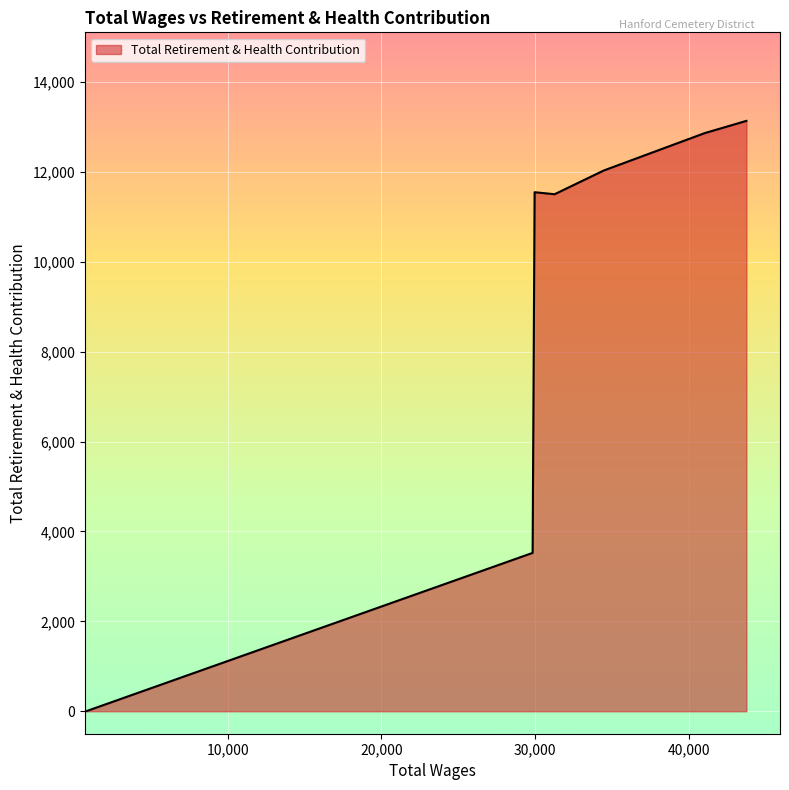

What is the maximum value shown in the chart?

13137